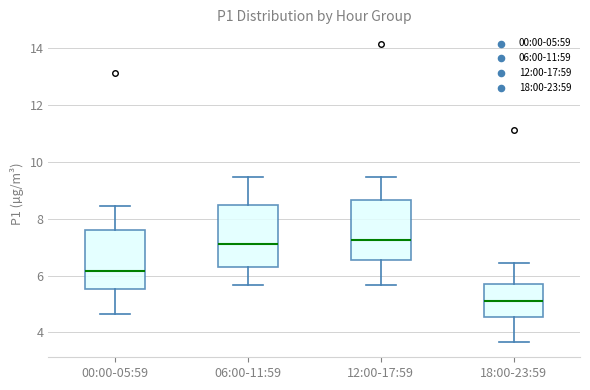

Reading left to right, read every box against the y-axis: the position of its median line, the range the box covers, and the ends of its whiskers. The values are not printed on the chart, so give them approximately, as read against the axis.

00:00-05:59: median 6.2, box 5.6 to 7.6, whiskers 4.6 to 8.4
06:00-11:59: median 7.2, box 6.4 to 8.4, whiskers 5.6 to 9.4
12:00-17:59: median 7.2, box 6.6 to 8.6, whiskers 5.6 to 9.4
18:00-23:59: median 5.2, box 4.6 to 5.6, whiskers 3.6 to 6.4